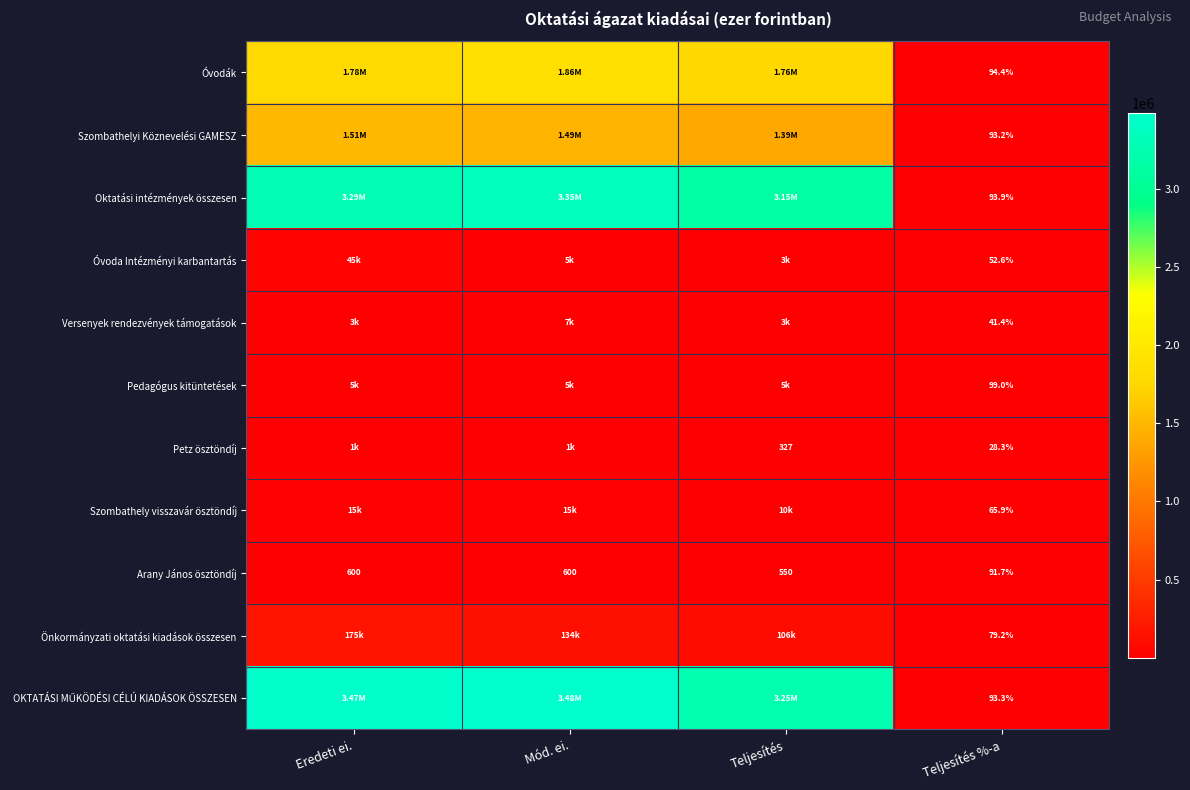

At which category is the sum across all series the highest?

Mód. ei.